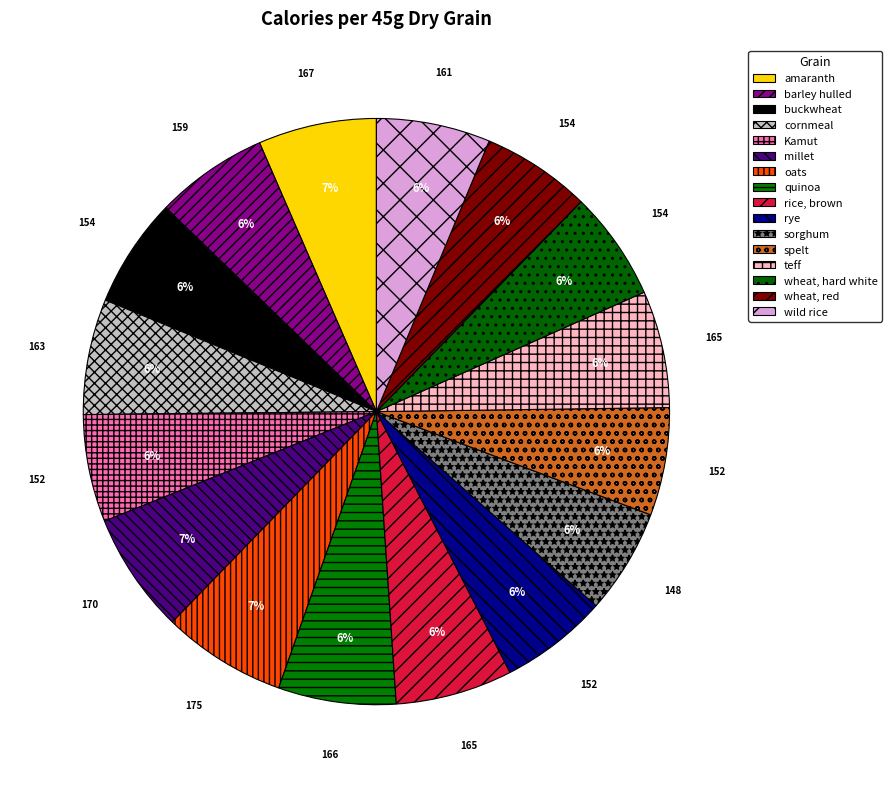

To the nearest percent, what percentage of the pie is millet?

7%